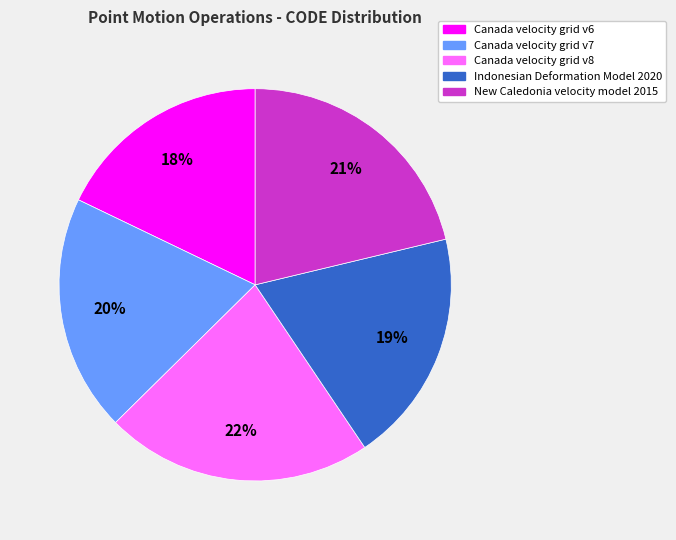

Which category has the biggest portion of the pie?

Canada velocity grid v8